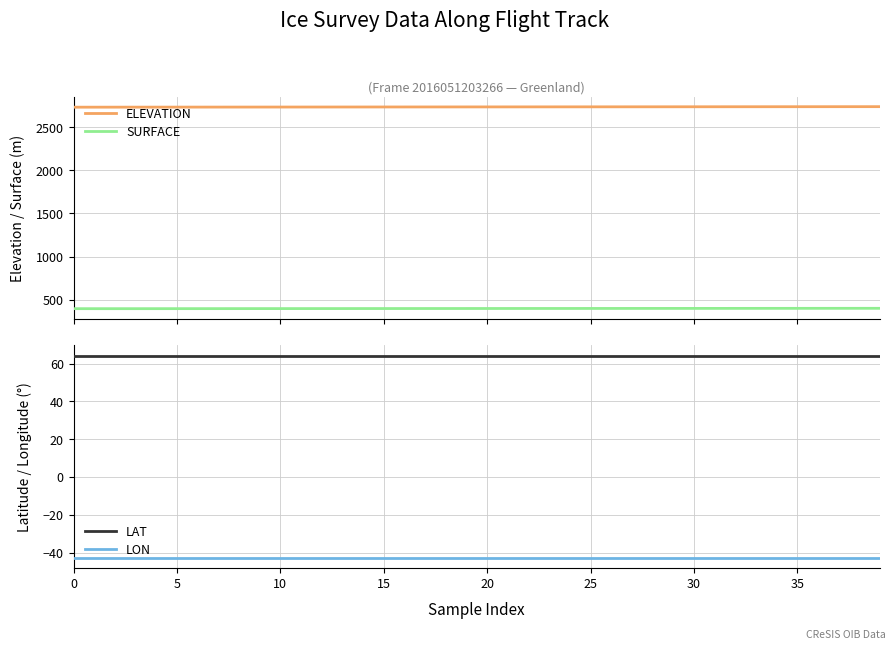

True or false: ELEVATION and SURFACE intersect in this chart.

False